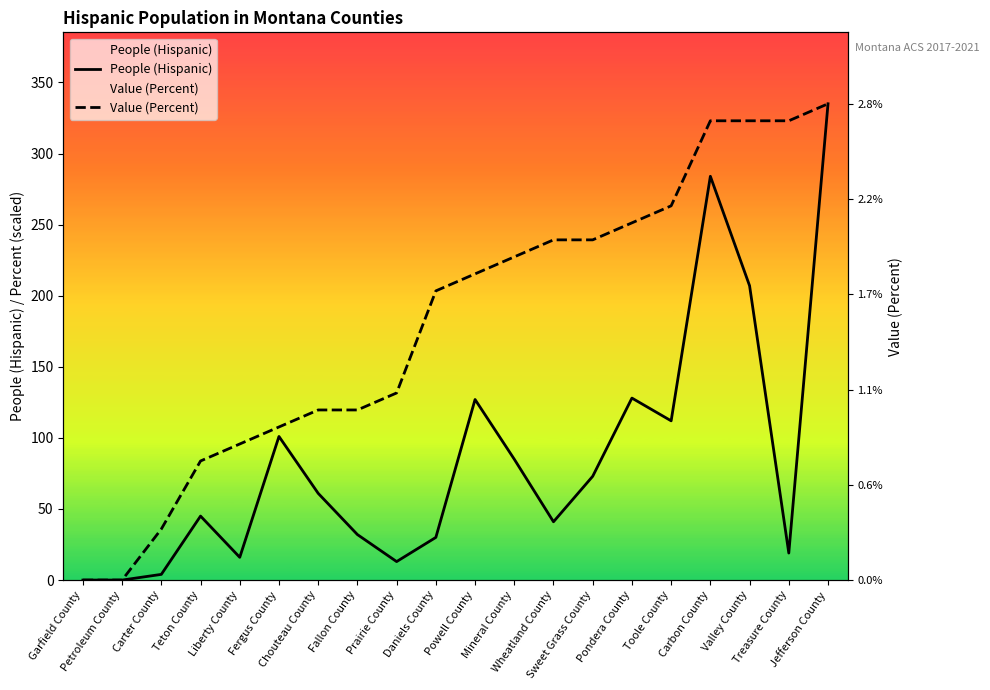

True or false: People (Hispanic) and Value (Percent) cross at least once.

False